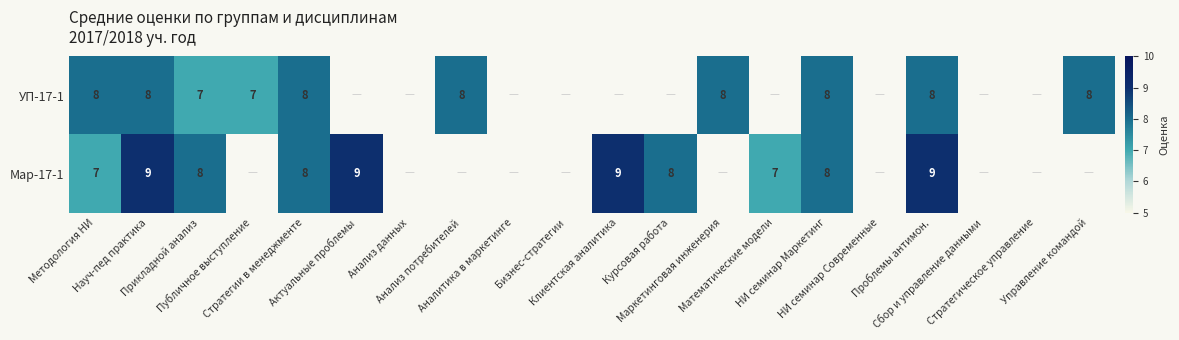

Which series has the largest range (max minus min)?

Мар-17-1